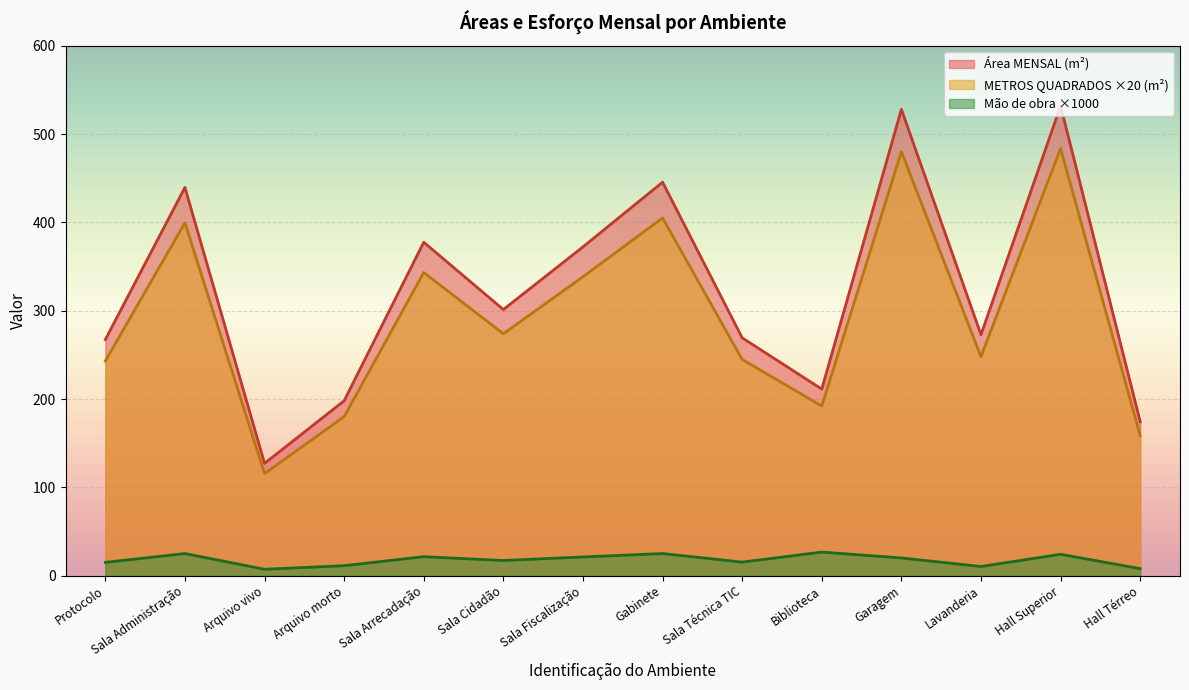

The METROS QUADRADOS (m²) series shows 217.0 at Gabinete. True or false?

False